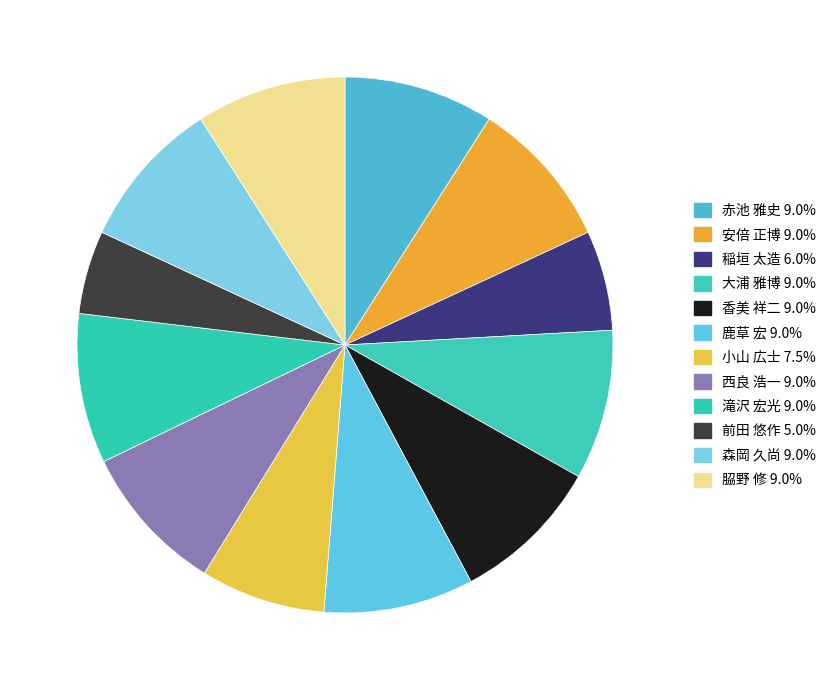

What percentage is the 安倍 正博 slice, to the nearest percent?

9%